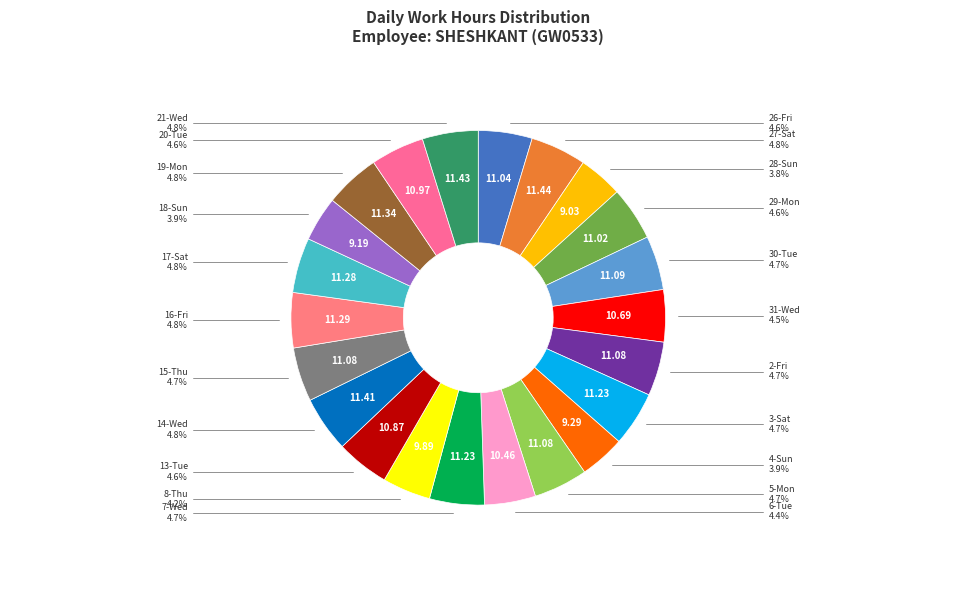

How many slices are in this pie chart?

22